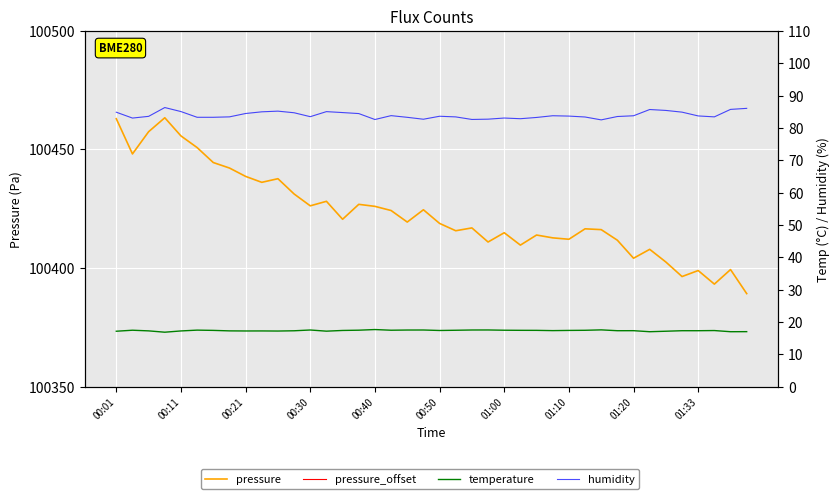

What is the difference between the maximum and minimum values in the pressure series?

74.1